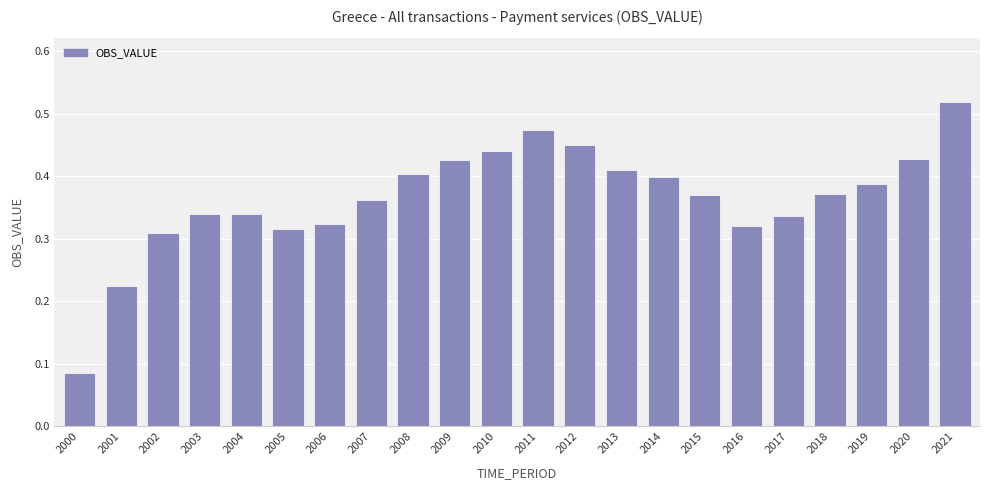

Does the chart contain any negative values?

No